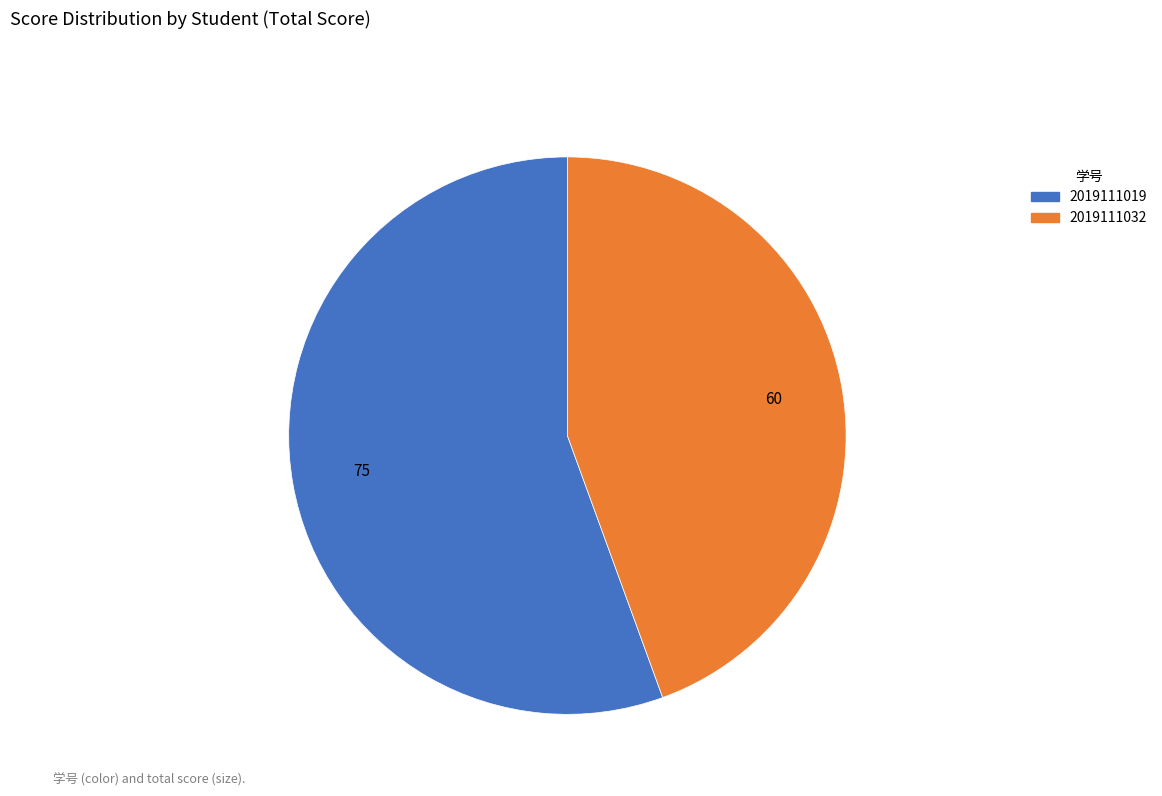

Combined, do 2019111019 and 2019111032 account for over 50%?

Yes